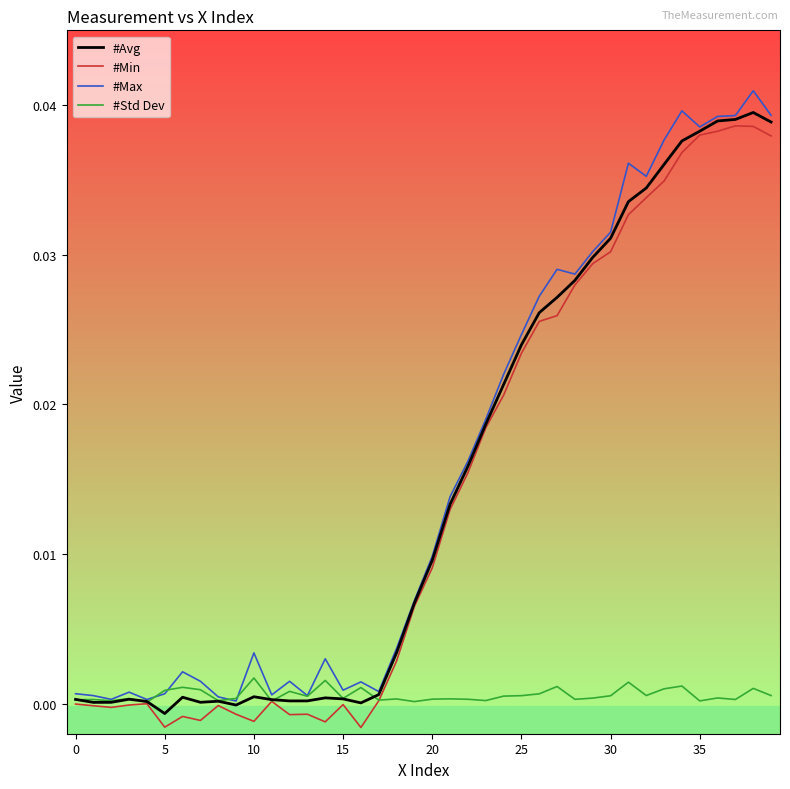

Does the chart have visible grid lines?

No